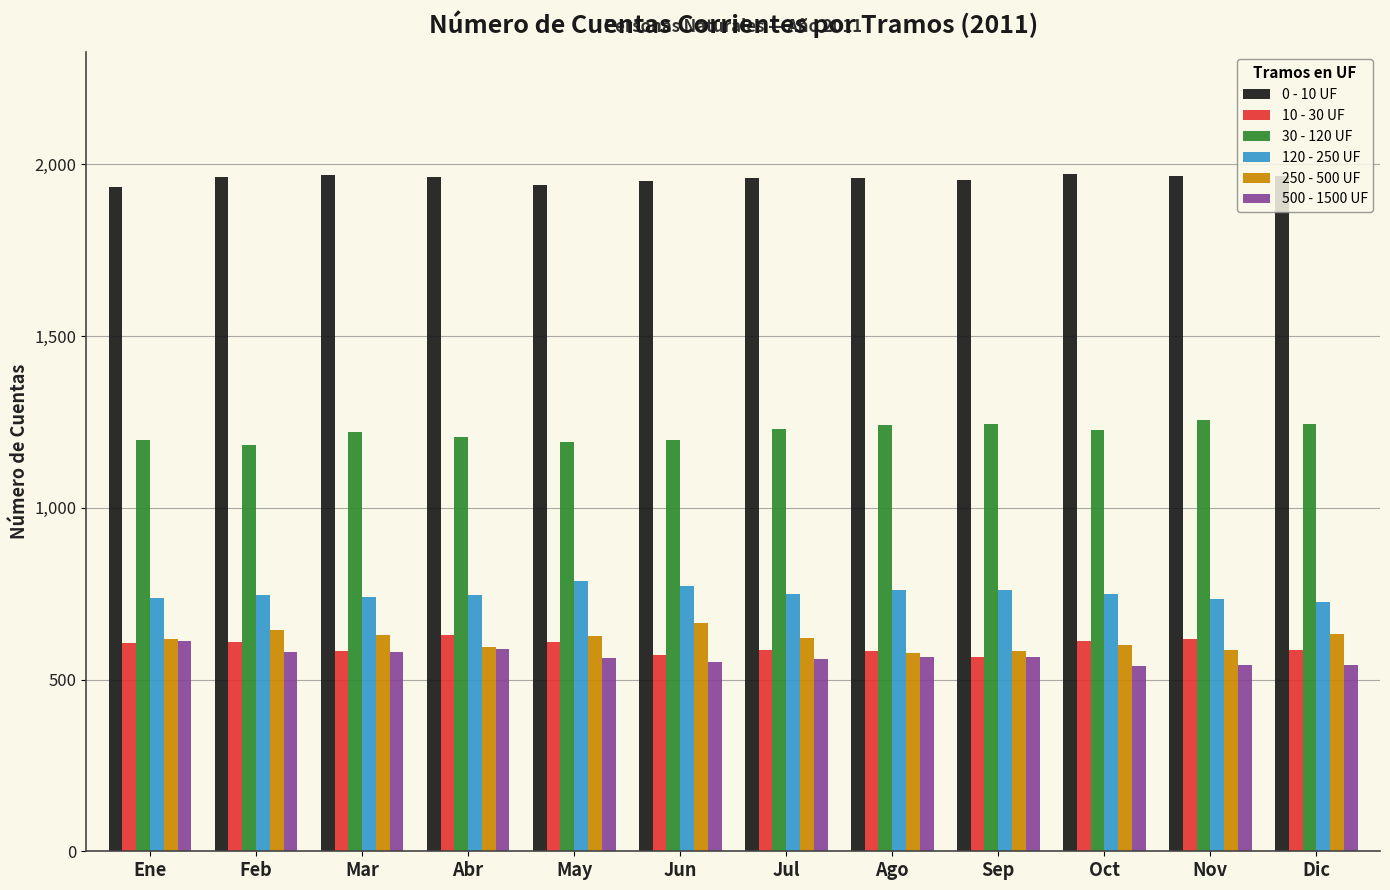

What is the lowest value of the 500 - 1500 UF series?

539